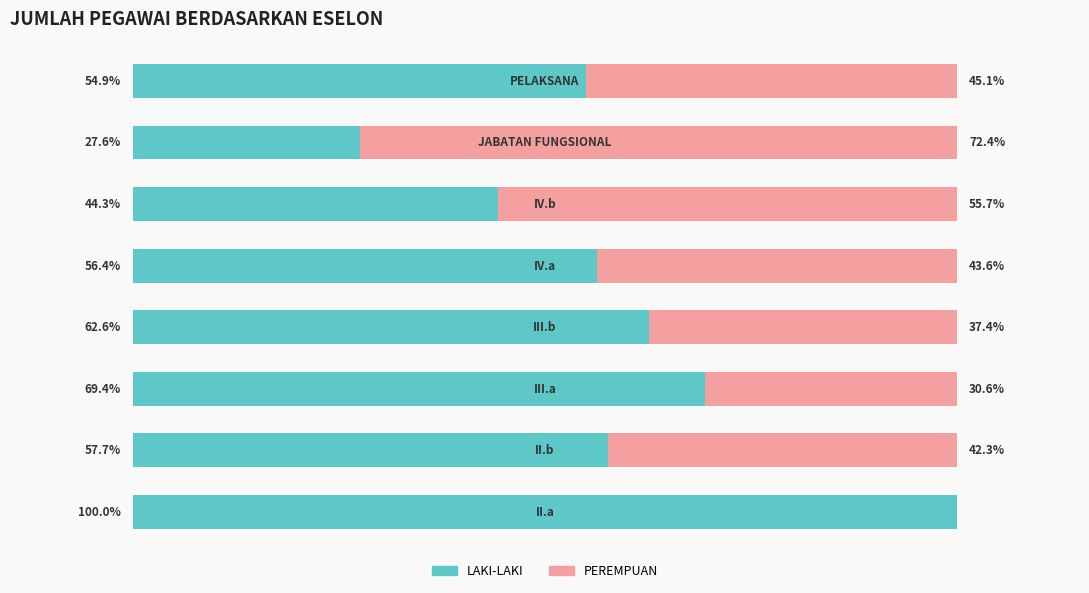

Reading right to left, list all the values displayed in this chart.

LAKI-LAKI: 7=54.9	6=27.6	5=44.3	4=56.4	3=62.6	2=69.4	1=57.7	0=100.0
PEREMPUAN: 7=45.1	6=72.4	5=55.7	4=43.6	3=37.4	2=30.6	1=42.3	0=0.0